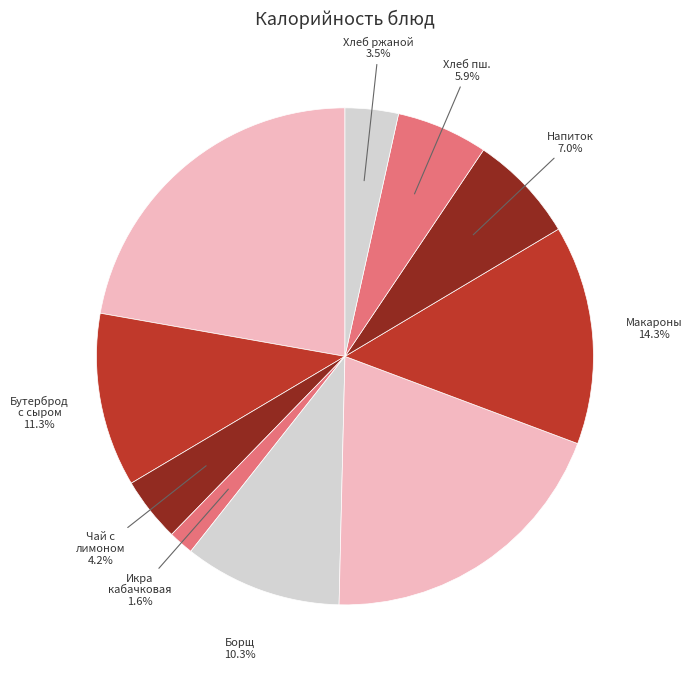

Count the number of slices in the pie.

10